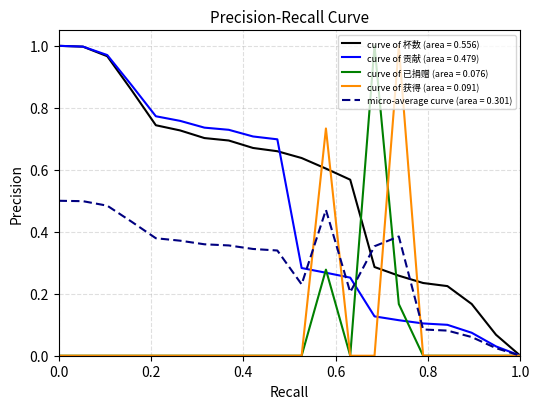

Which series has the largest total across all categories?

curve of 杯数 (area = 0.556)